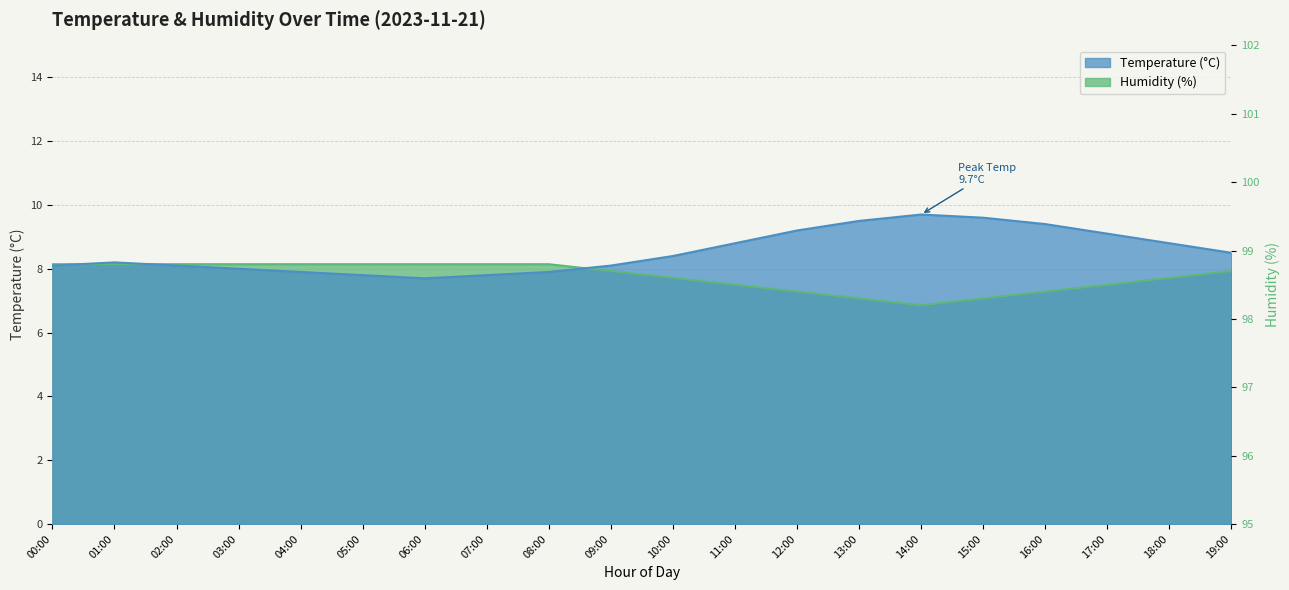

What is the difference between the maximum and minimum values in the temperature series?

2.0